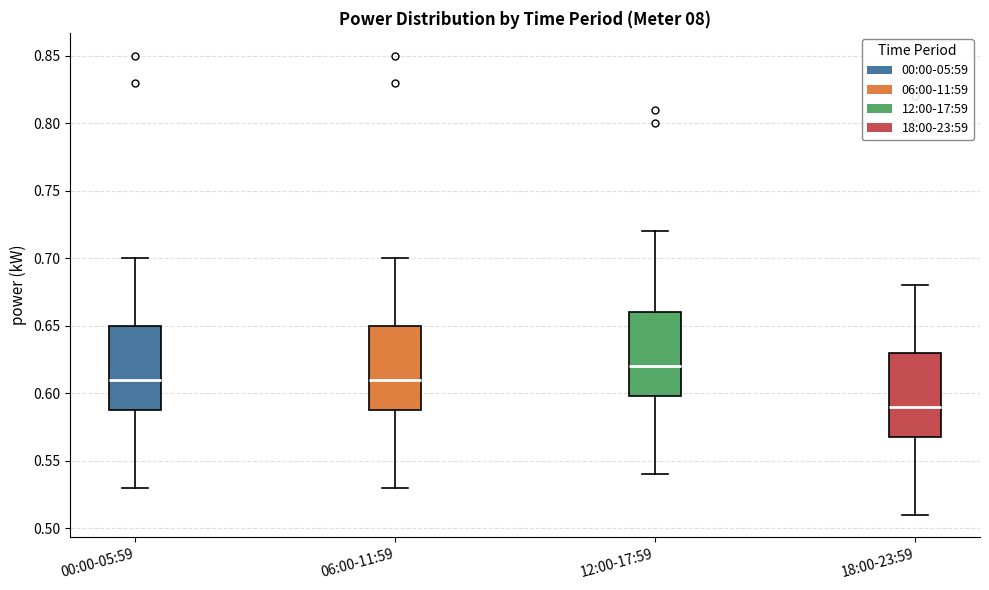

Where is the upper edge of the box for 18:00-23:59 on the y-axis? The values are not printed on the chart, so give them approximately, as read against the axis.

0.63